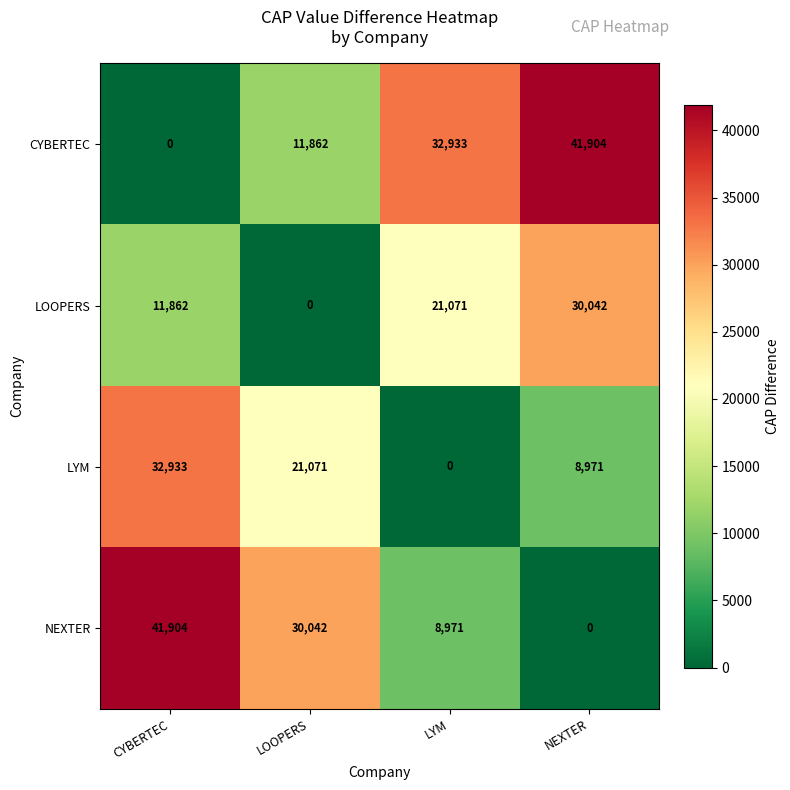

True or false: CYBERTEC has a value of 11862 at LOOPERS.

True